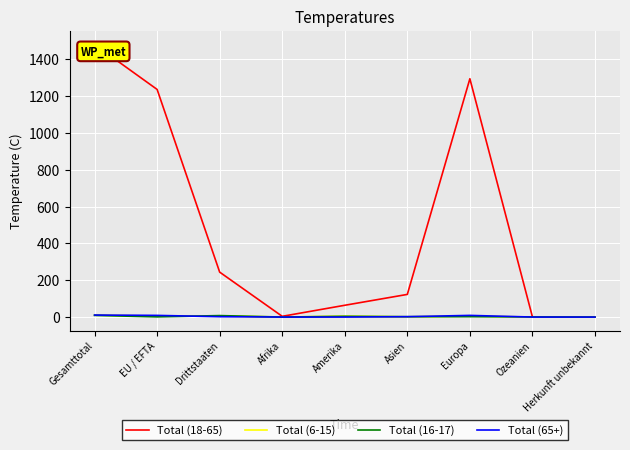

At which category is the sum across all series the highest?

Gesamttotal